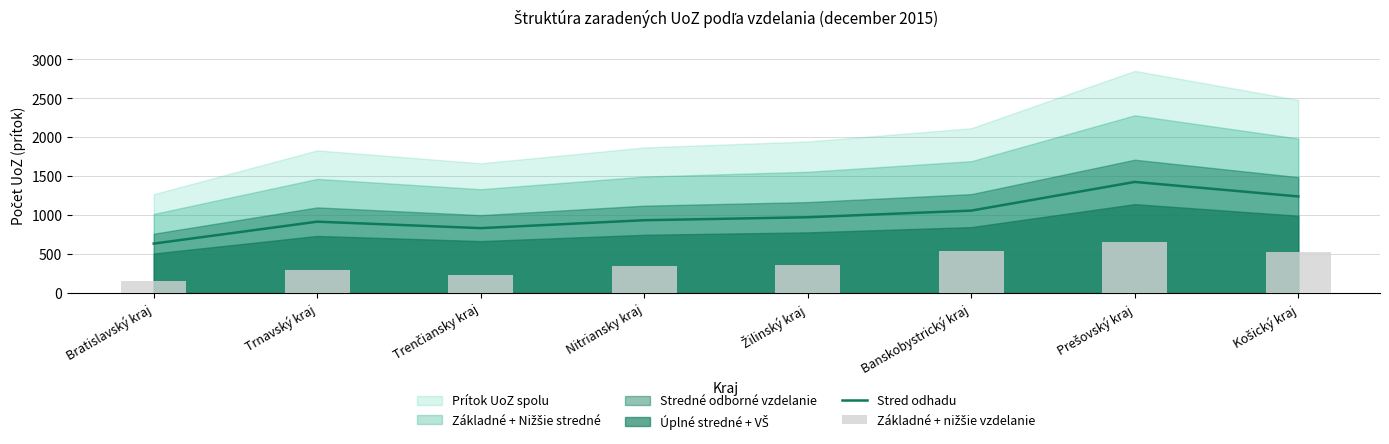

Which series has the largest total across all categories?

Stred odhadu